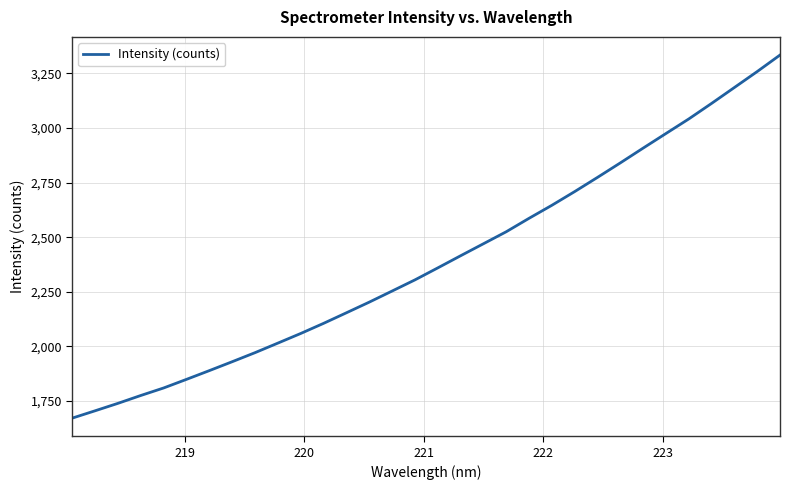

What is the maximum value shown in the chart?

3333.9